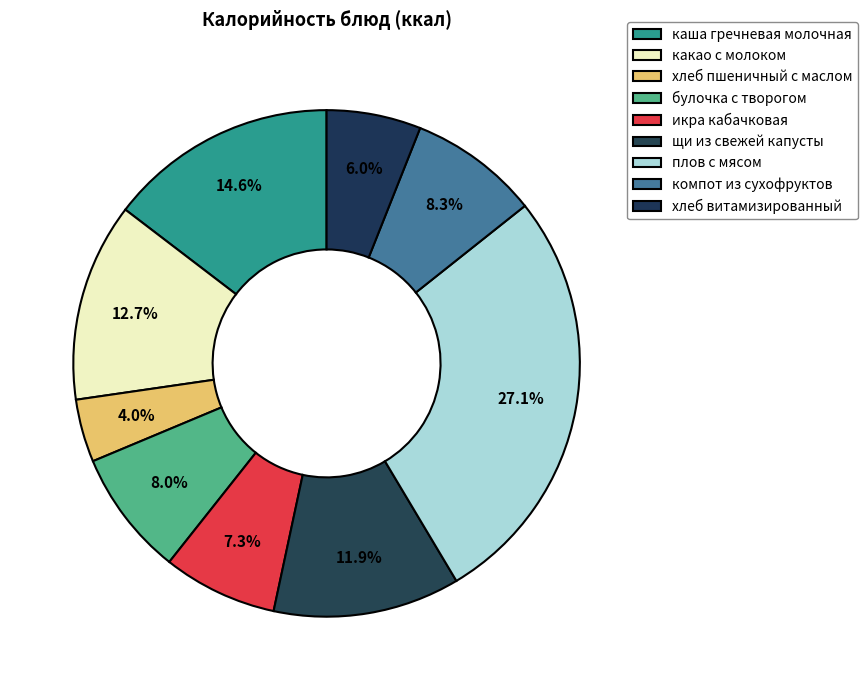

What percentage do хлеб пшеничный с маслом and каша гречневая молочная together represent?

18.6%